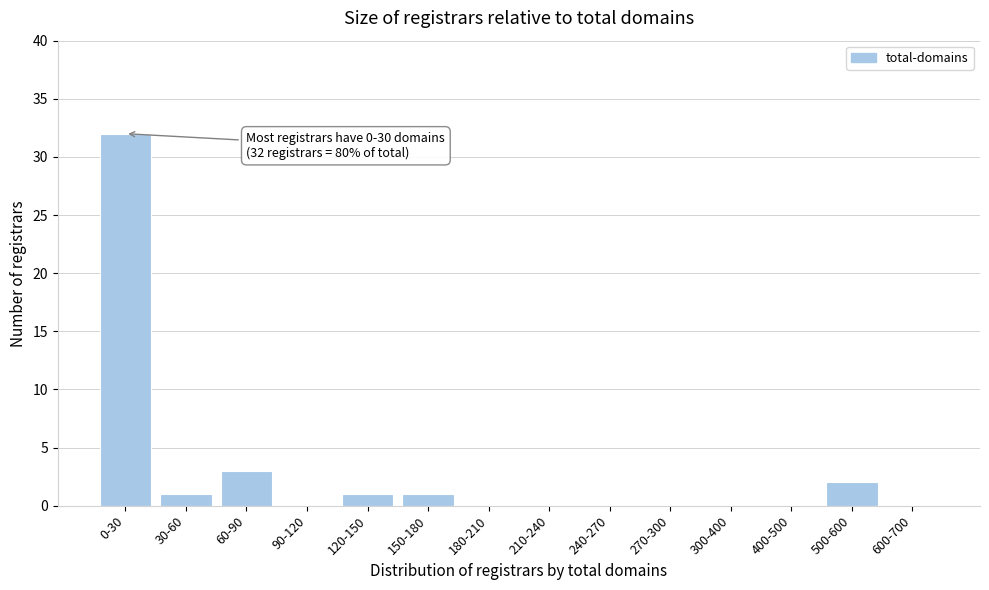

Reading left to right, extract all data points from this chart.

0-30=32	30-60=1	60-90=3	90-120=0	120-150=1	150-180=1	180-210=0	210-240=0	240-270=0	270-300=0	300-400=0	400-500=0	500-600=2	600-700=0